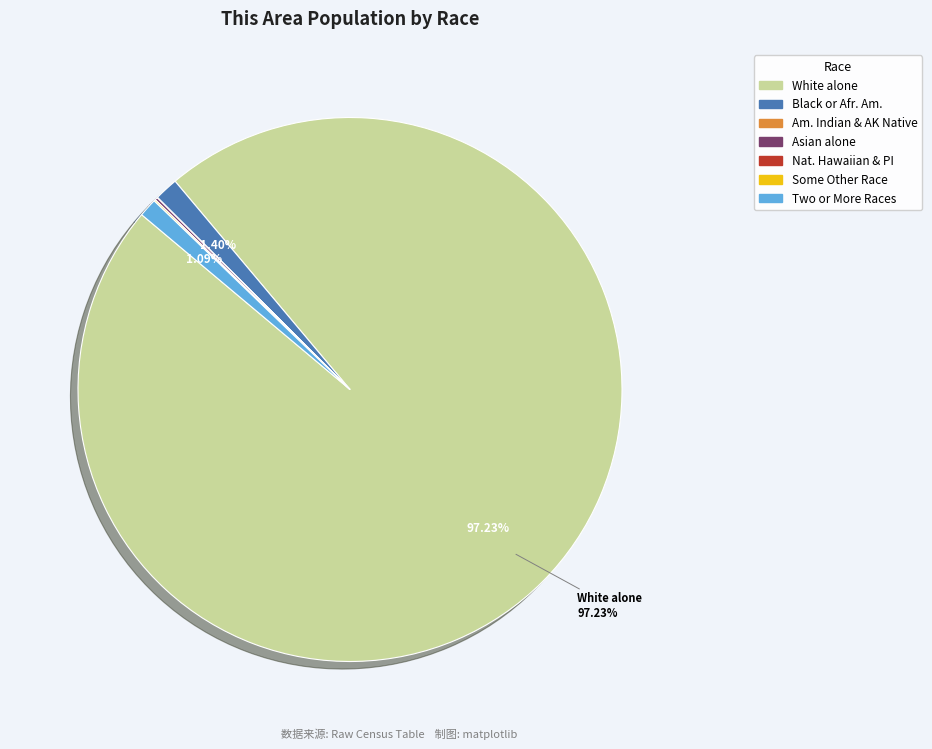

Is there a majority slice in this chart?

Yes